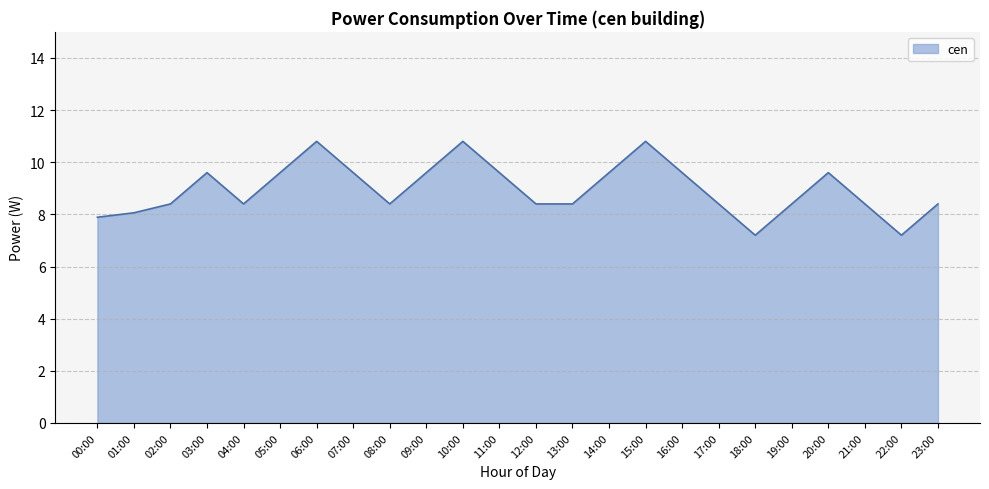

How many distinct data groups are displayed?

1